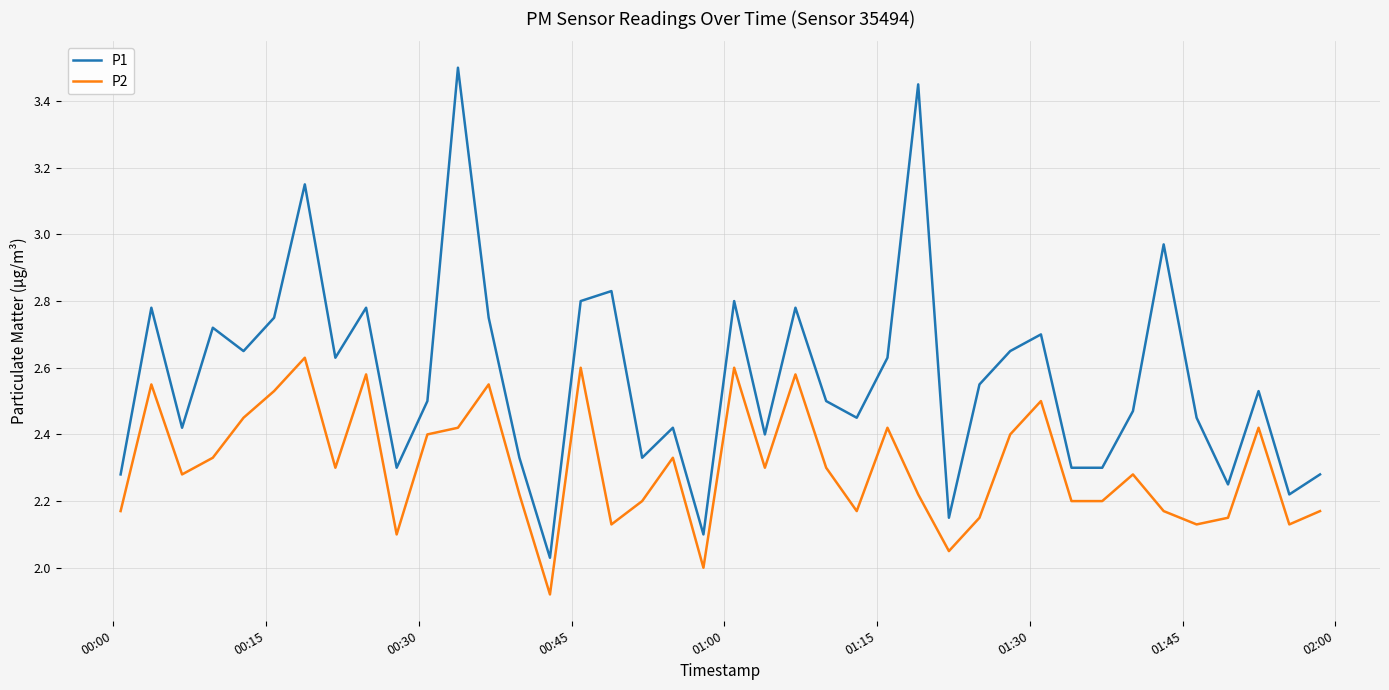

List the series in order of their peak value, highest first.

P1, P2